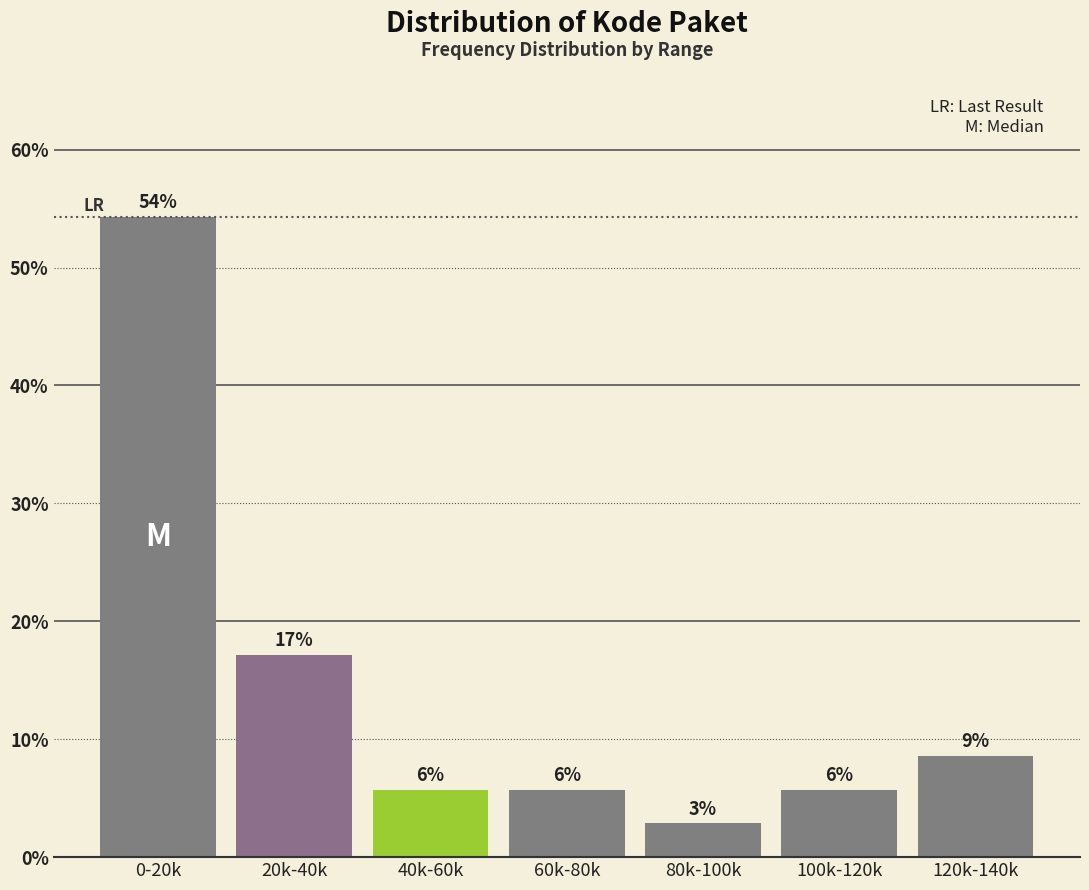

How many bars are there in total?

7